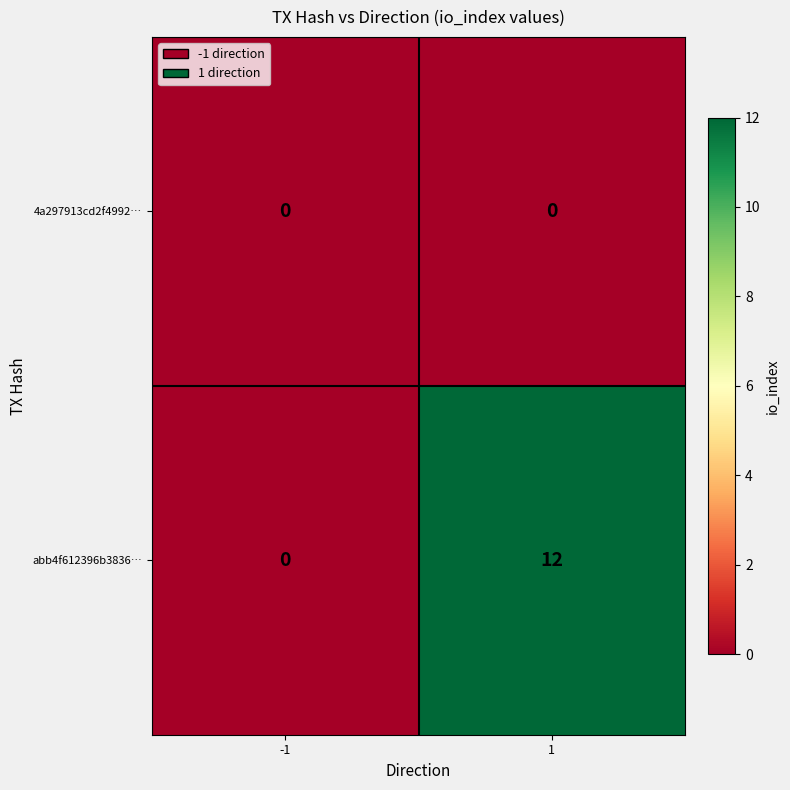

Rank the series by their average value, from lowest to highest.

4a297913cd2f4992…, abb4f612396b3836…